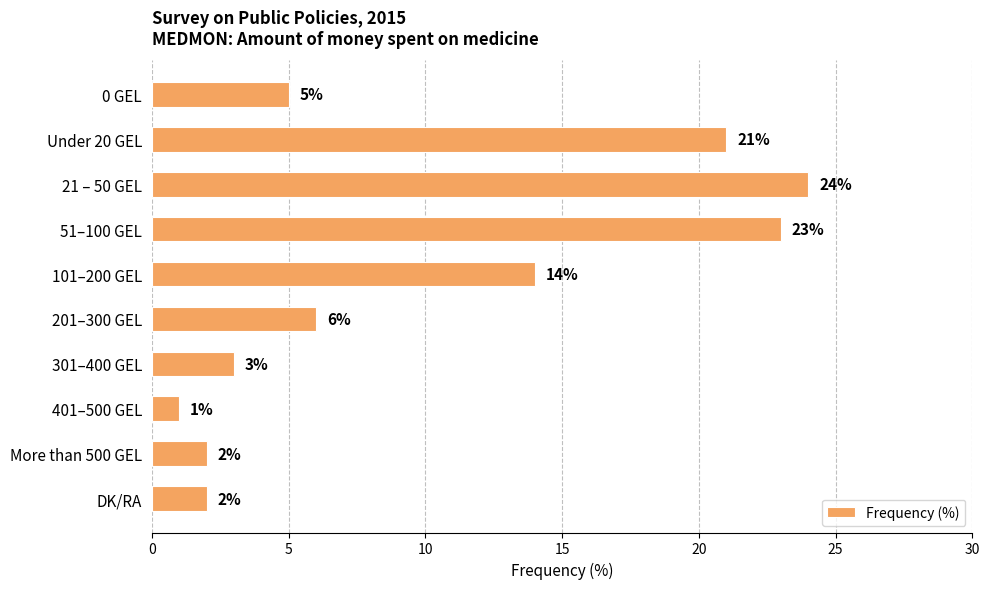

Which label corresponds to the largest value in the chart?

21 – 50 GEL